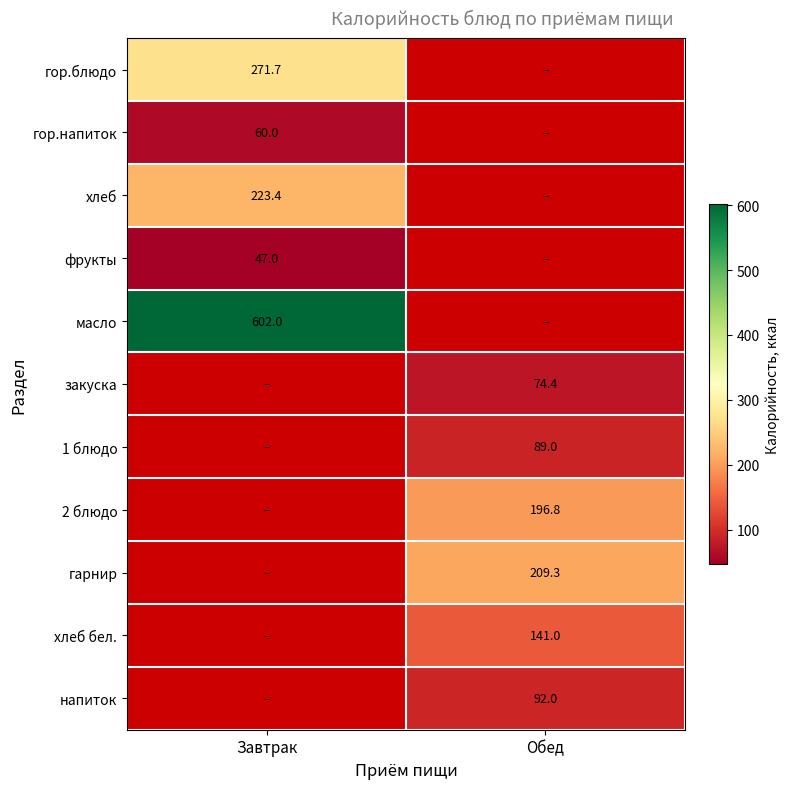

True or false: масло has a value of 308.5 at Завтрак.

False